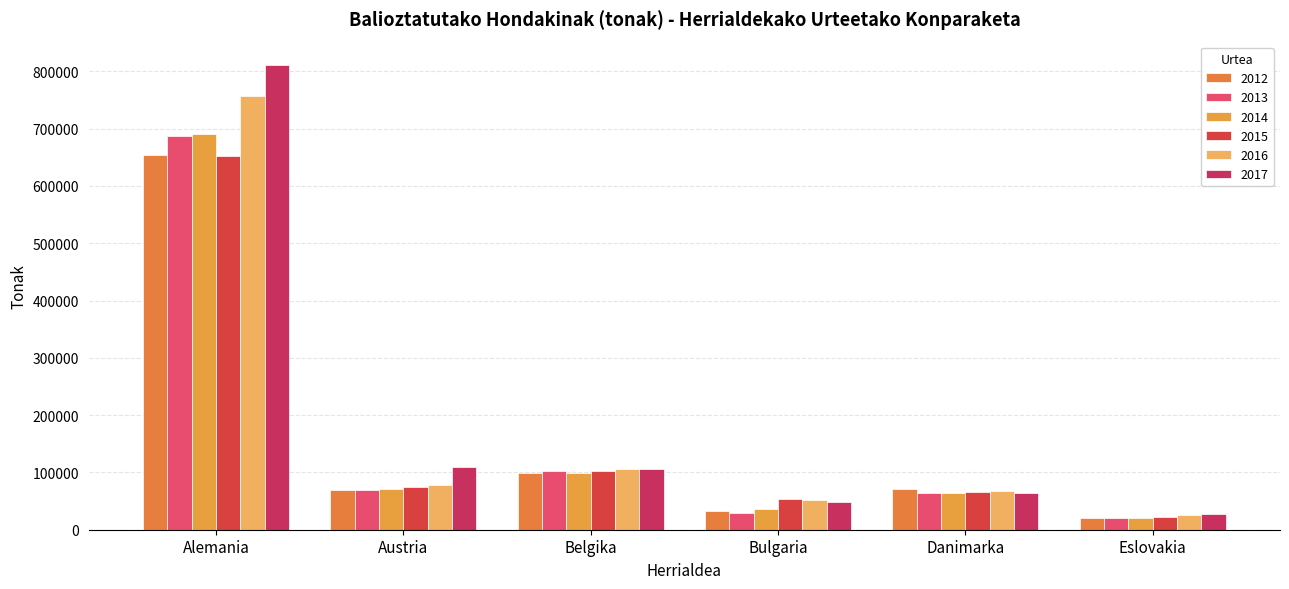

What is the greatest value displayed?

811435